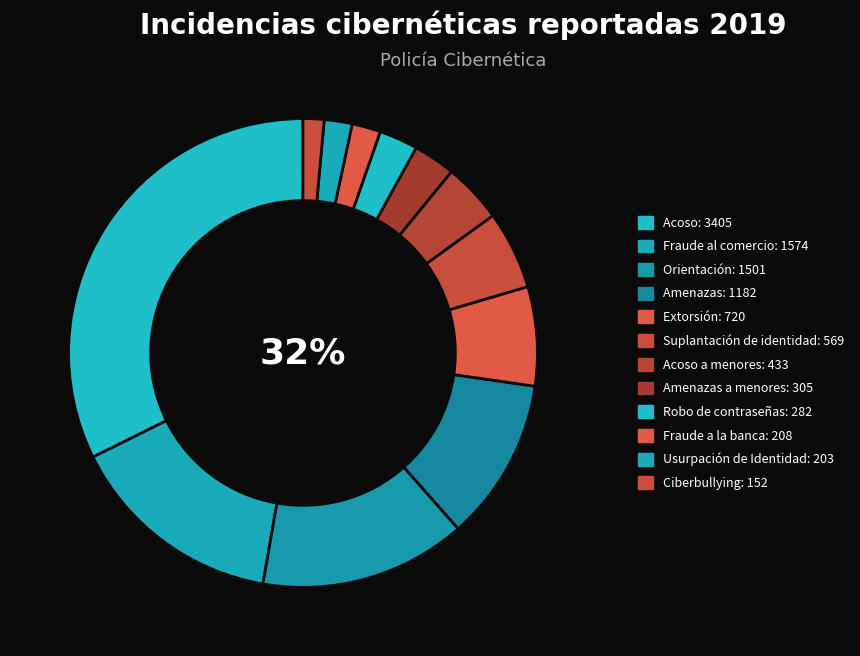

Is there any slice that represents more than half of the pie?

No